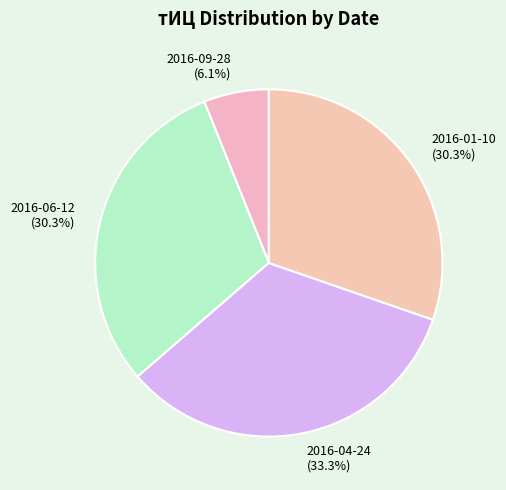

How many slices are in this pie chart?

4